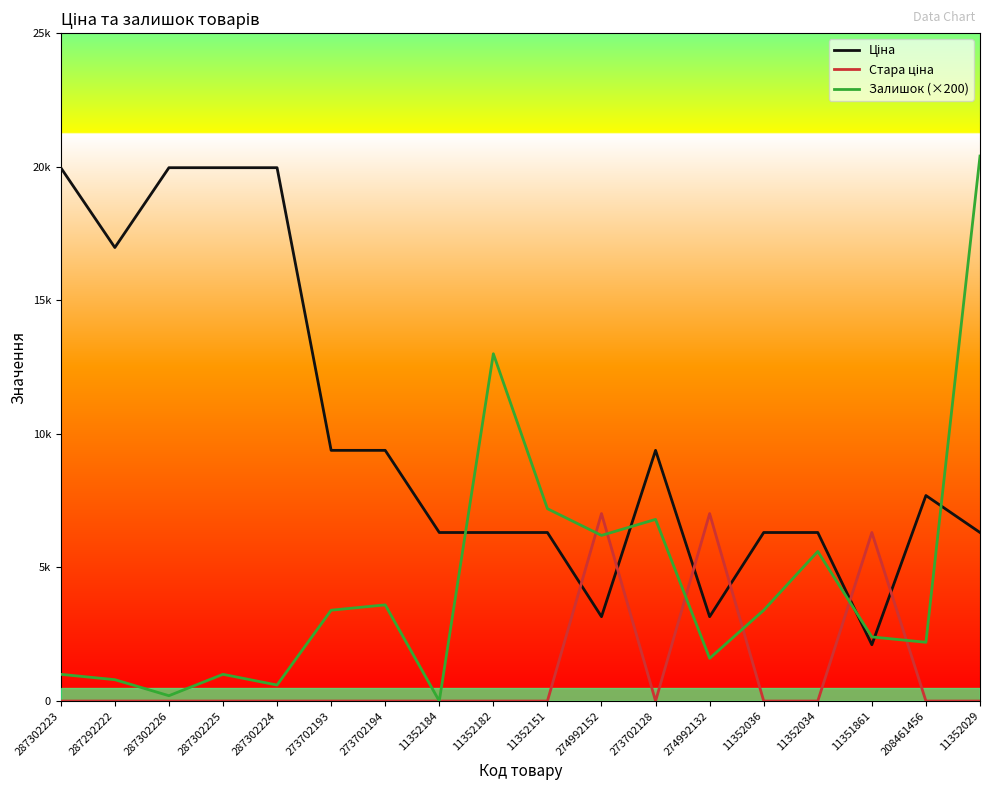

Reading left to right, what are all the values shown in this chart?

Ціна: 19964.2	16976.3	19964.2	19964.2	19964.2	9384.0	9384.0	6308.8	6308.8	6308.8	3157.9	9384.0	3157.9	6308.8	6308.8	2108.4	7693.1	6308.8
Стара ціна: 0.0	0.0	0.0	0.0	0.0	0.0	0.0	0.0	0.0	0.0	7017.6	0.0	7017.6	0.0	0.0	6308.8	0.0	0.0
Залишок (×200): 1000.0	800.0	200.0	1000.0	600.0	3400.0	3600.0	0.0	13000.0	7200.0	6200.0	6800.0	1600.0	3400.0	5600.0	2400.0	2200.0	20400.0